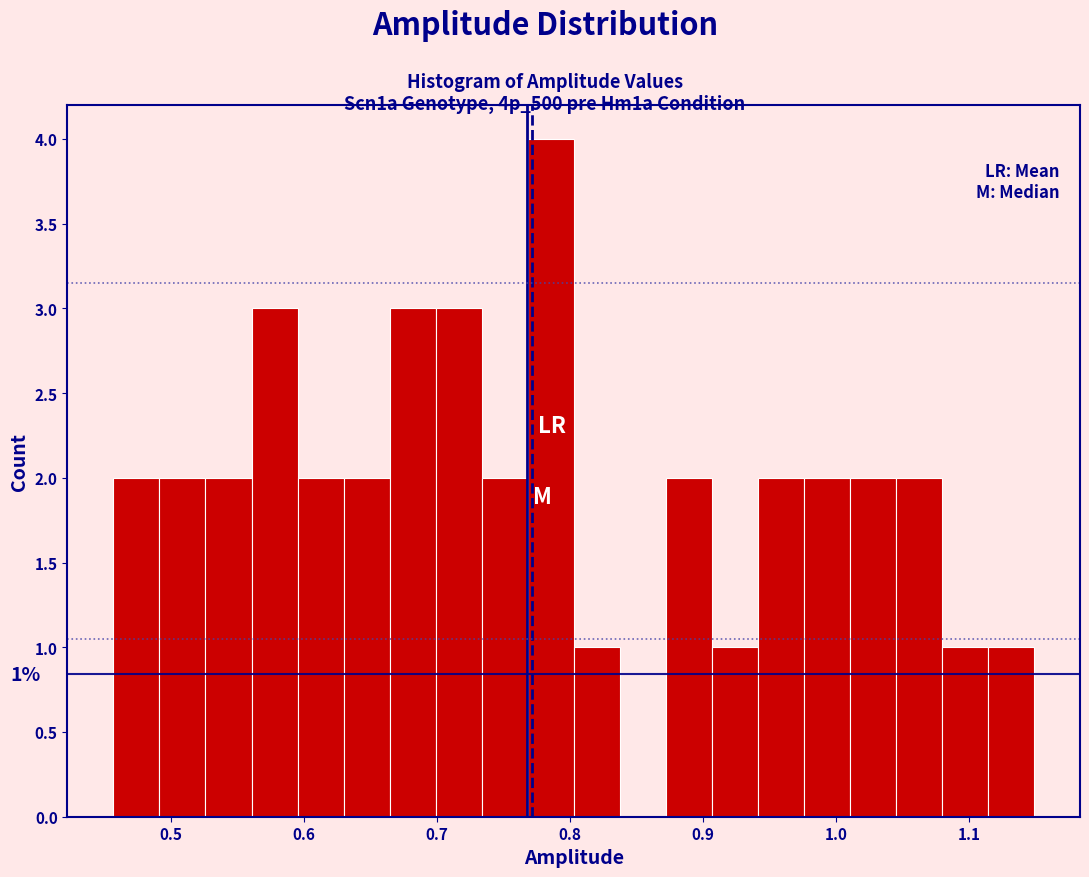

Read against the x-axis, roughly where is the centre of the tallest bar?

0.79